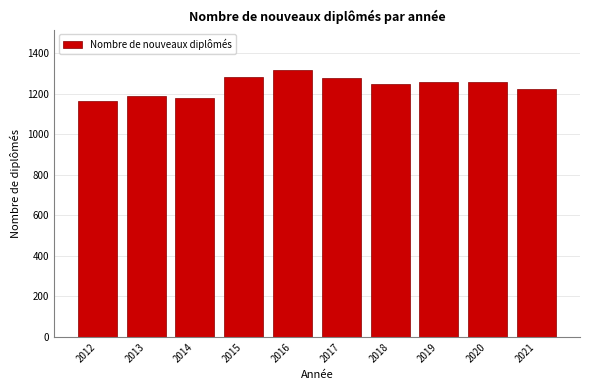

What is the value of the 7th bar from the left?

1249